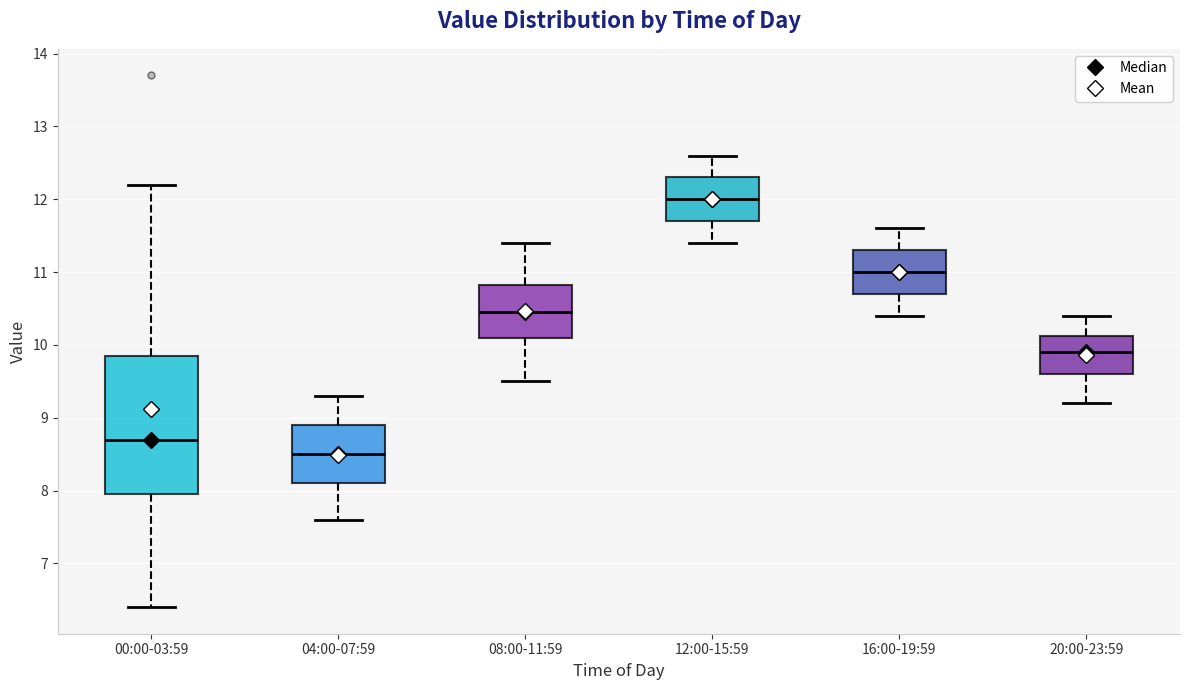

Where is the upper edge of the box for 00:00-03:59 on the y-axis? The values are not printed on the chart, so give them approximately, as read against the axis.

9.8